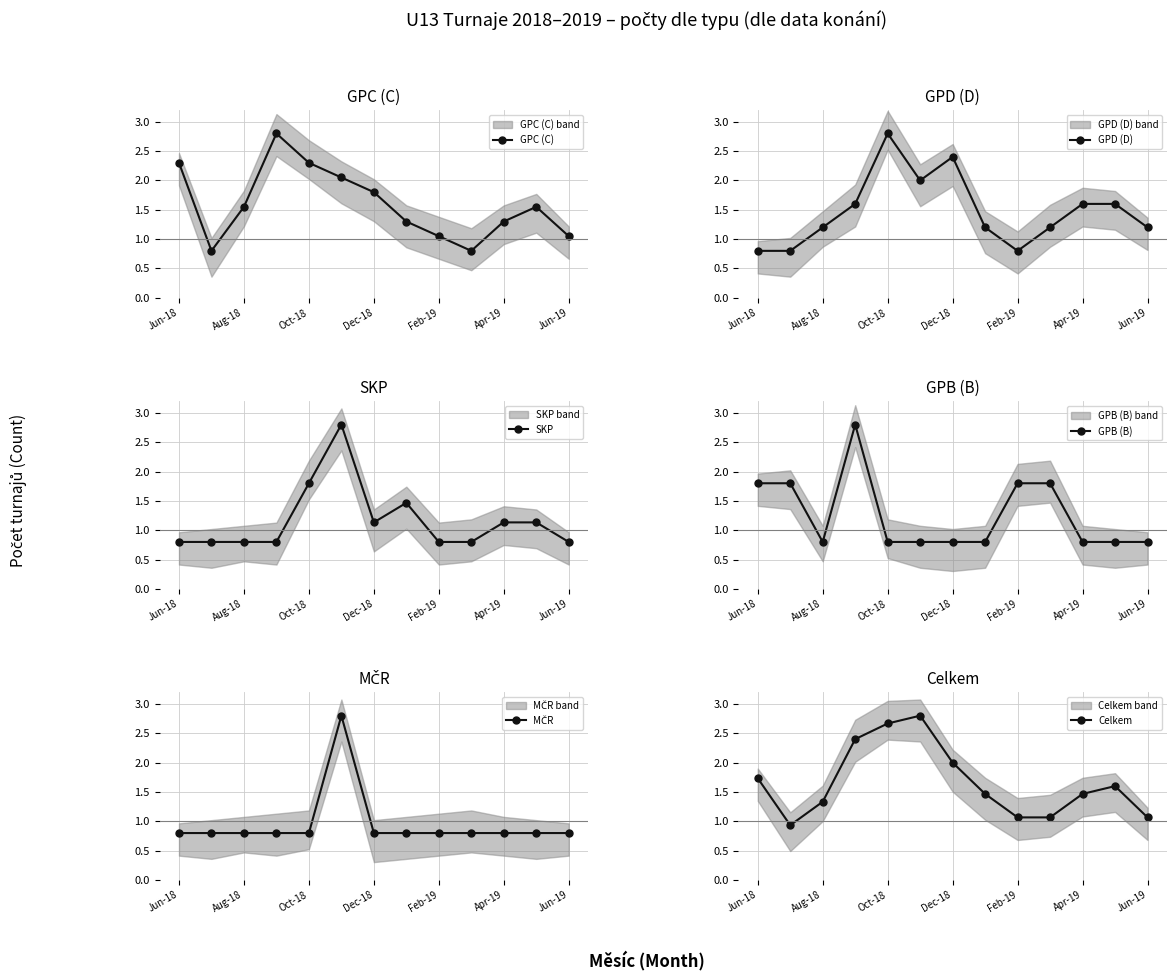

True or false: GPC (C) has a value of 2.3 at Jun-18.

True